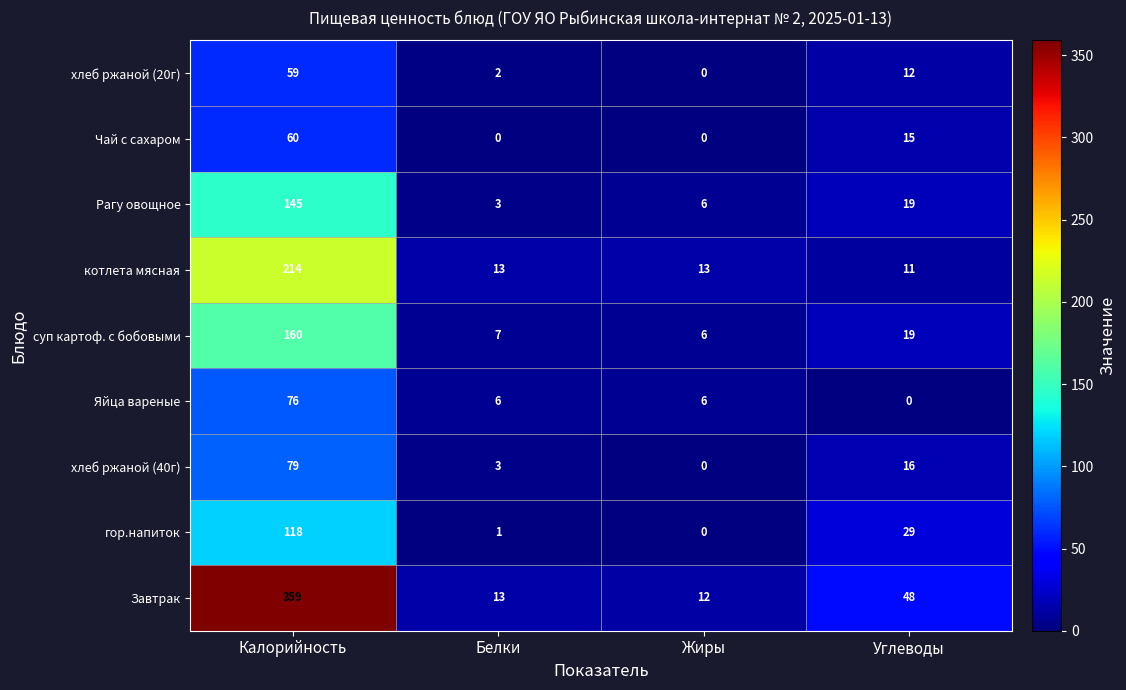

What is the spread (max minus min) of values at Белки?

13